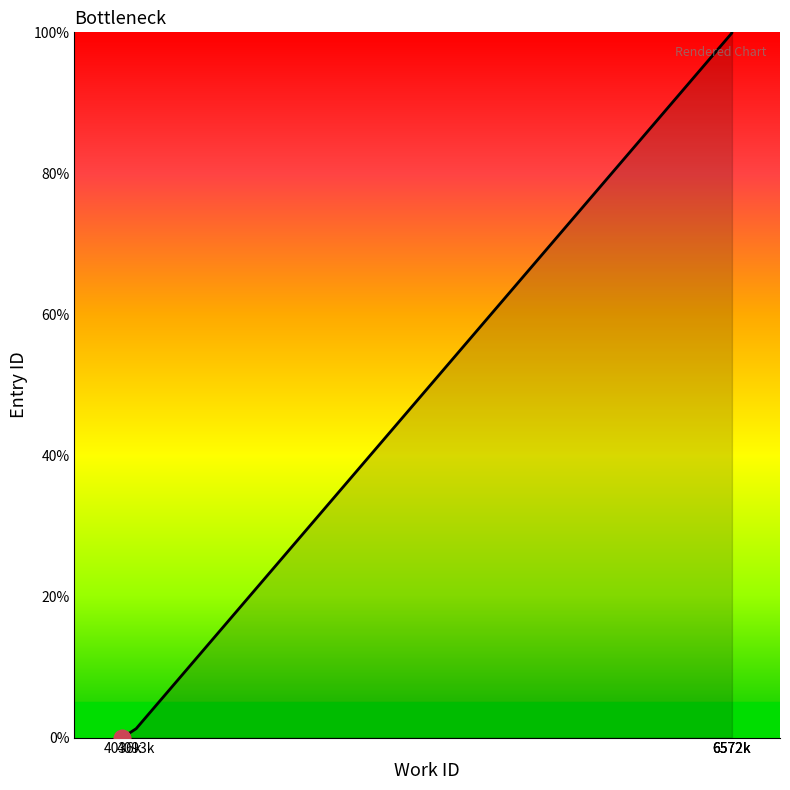

Is it true that the value at 6572k is 99.9?

True